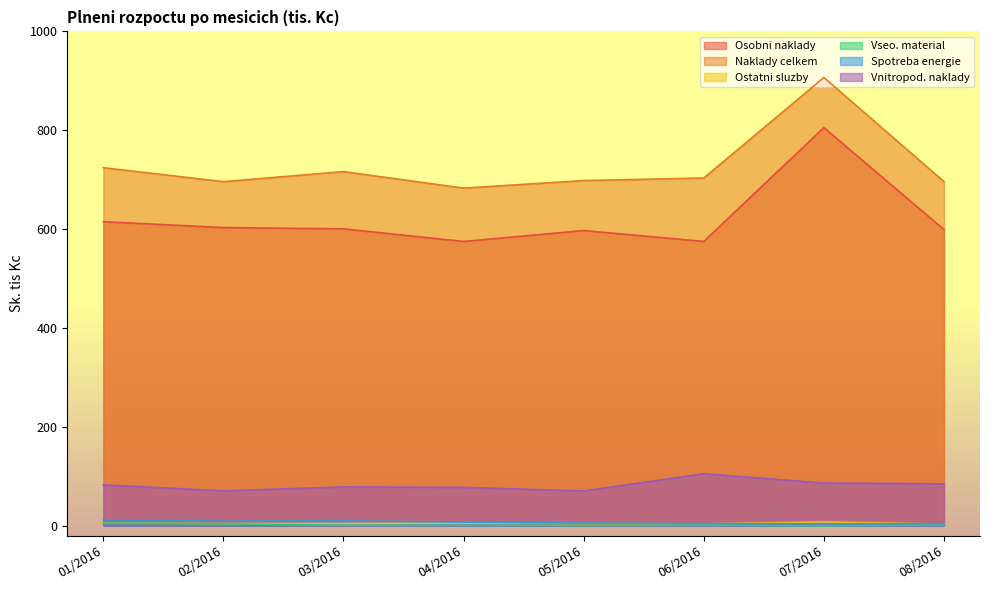

Does the chart have visible grid lines?

No